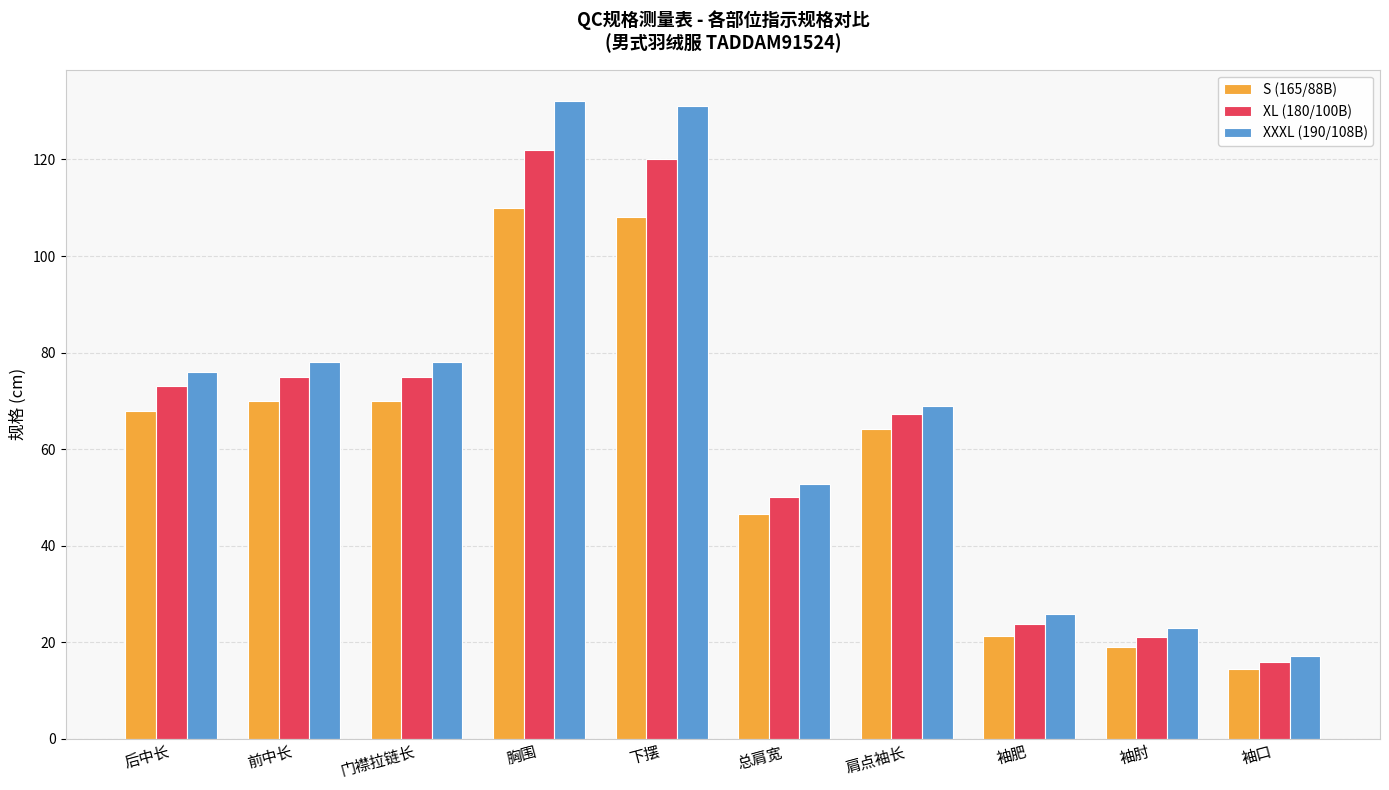

The XL (180/100B) series shows 67.2 at 肩点袖长. True or false?

True